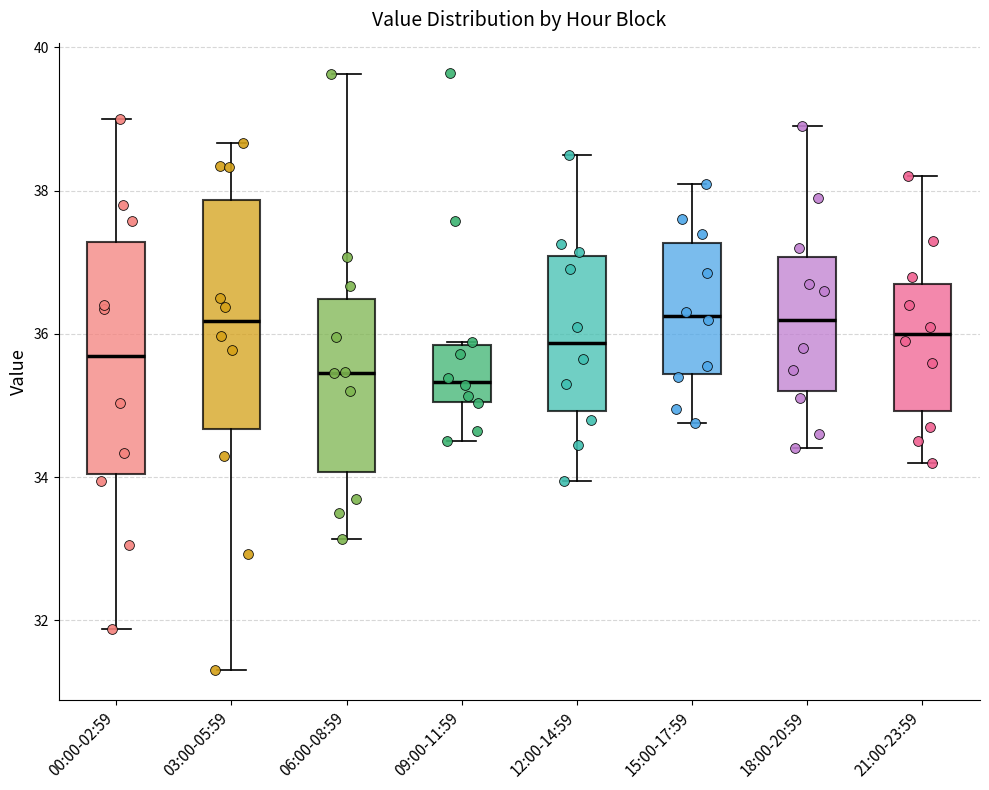

Reading left to right, read every box against the y-axis: the position of its median line, the range the box covers, and the ends of its whiskers. The values are not printed on the chart, so give them approximately, as read against the axis.

00:00-02:59: median 35.6, box 34.0 to 37.2, whiskers 31.8 to 39.0
03:00-05:59: median 36.2, box 34.6 to 37.8, whiskers 31.4 to 38.6
06:00-08:59: median 35.4, box 34.0 to 36.4, whiskers 33.2 to 39.6
09:00-11:59: median 35.4, box 35.0 to 35.8, whiskers 34.6 to 35.8
12:00-14:59: median 35.8, box 35.0 to 37.0, whiskers 34.0 to 38.6
15:00-17:59: median 36.2, box 35.4 to 37.2, whiskers 34.8 to 38.2
18:00-20:59: median 36.2, box 35.2 to 37.0, whiskers 34.4 to 39.0
21:00-23:59: median 36.0, box 35.0 to 36.8, whiskers 34.2 to 38.2